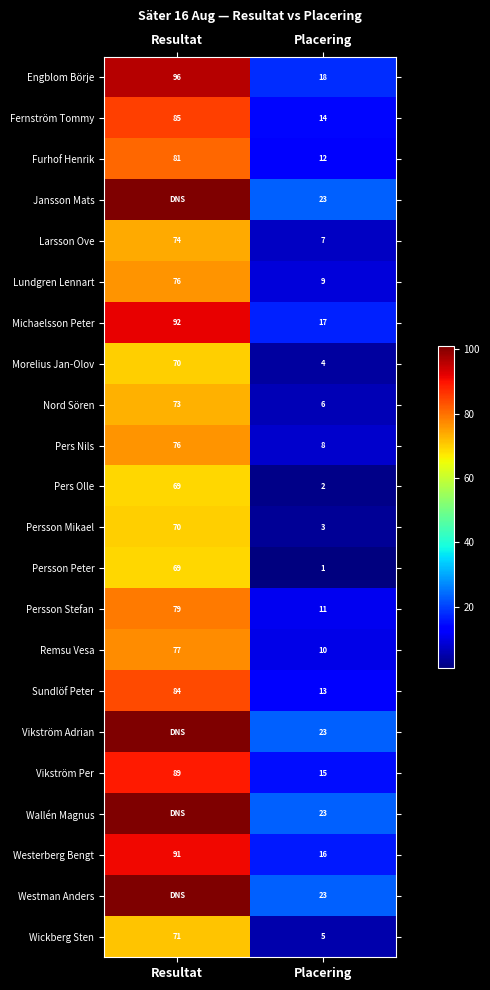

What is the spread (max minus min) of values at Placering?

22